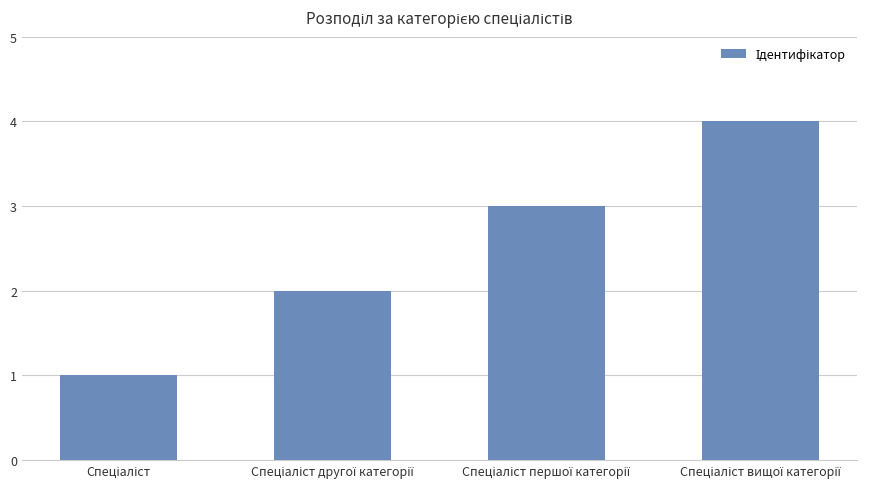

What is the maximum value shown in the chart?

4